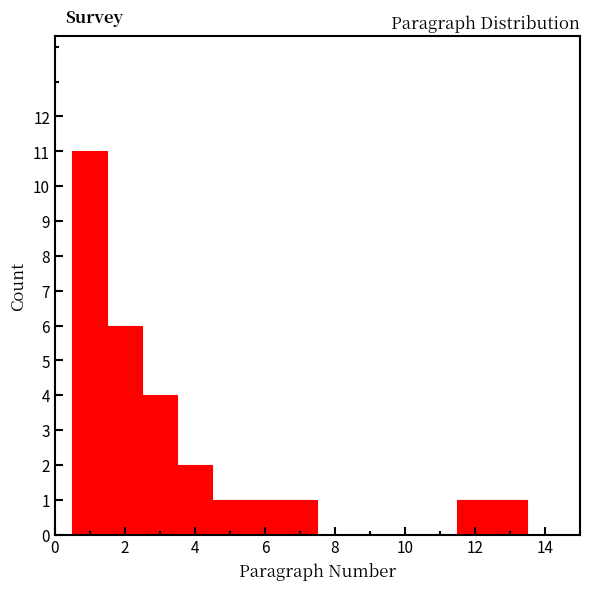

Reading left to right, list every bar in this chart as the range it spans on the x-axis followed by its height. Neither the bar edges nor the heights are printed on the chart, so give them approximately, as read against the axes.

0.5 to 1.5: 11
1.5 to 2.5: 6
2.5 to 3.5: 4
3.5 to 4.5: 2
4.5 to 5.5: 1
5.5 to 6.5: 1
6.5 to 7.5: 1
7.5 to 8.5: 0
8.5 to 9.5: 0
9.5 to 10.5: 0
10.5 to 11.5: 0
11.5 to 12.5: 1
12.5 to 13.5: 1